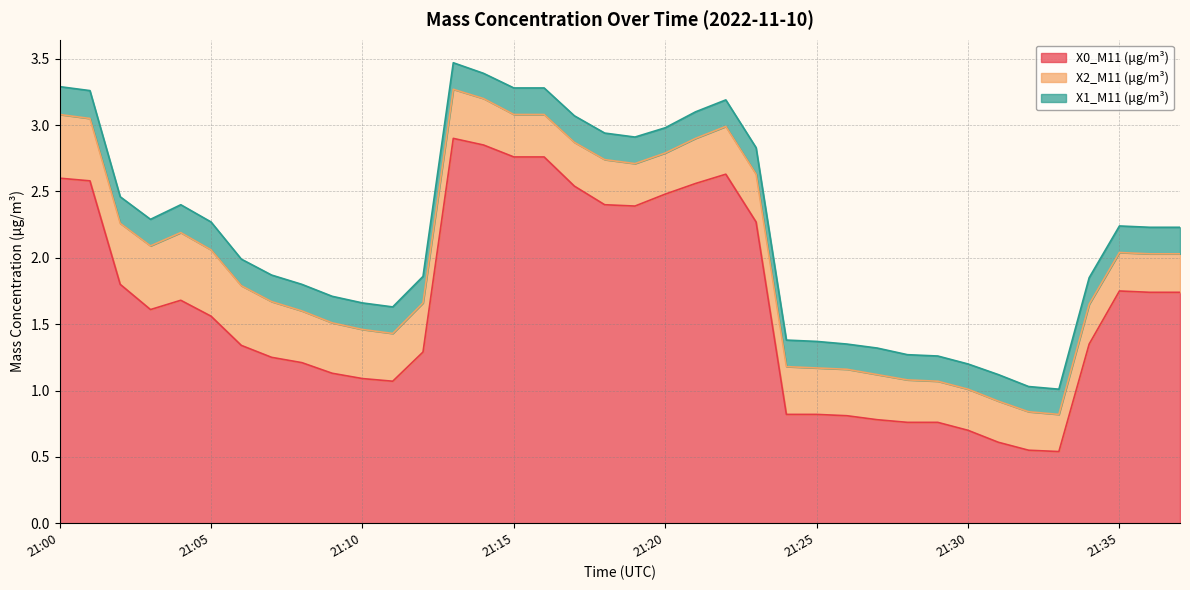

What are all the series names shown in the legend?

X0_M11 (μg/m³), X2_M11 (μg/m³), X1_M11 (μg/m³)